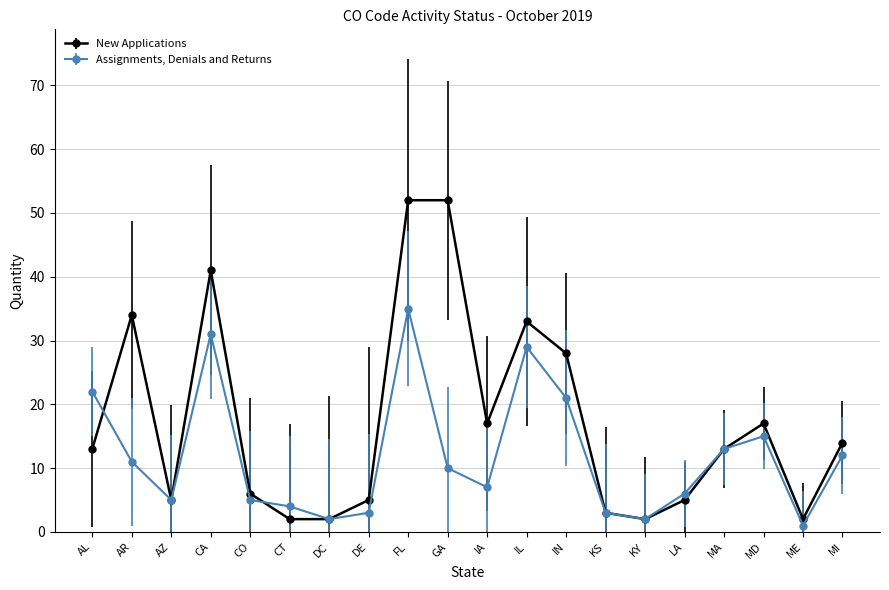

True or false: Assignments, Denials and Returns has more than 1 interior local peaks.

True